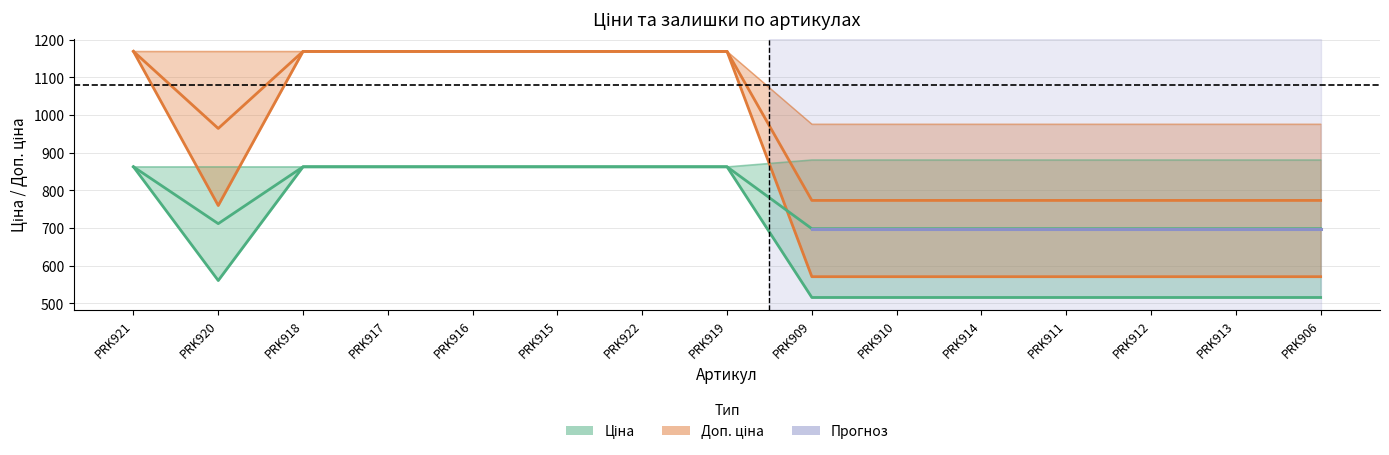

Which category has the highest value across all series?

PRK920